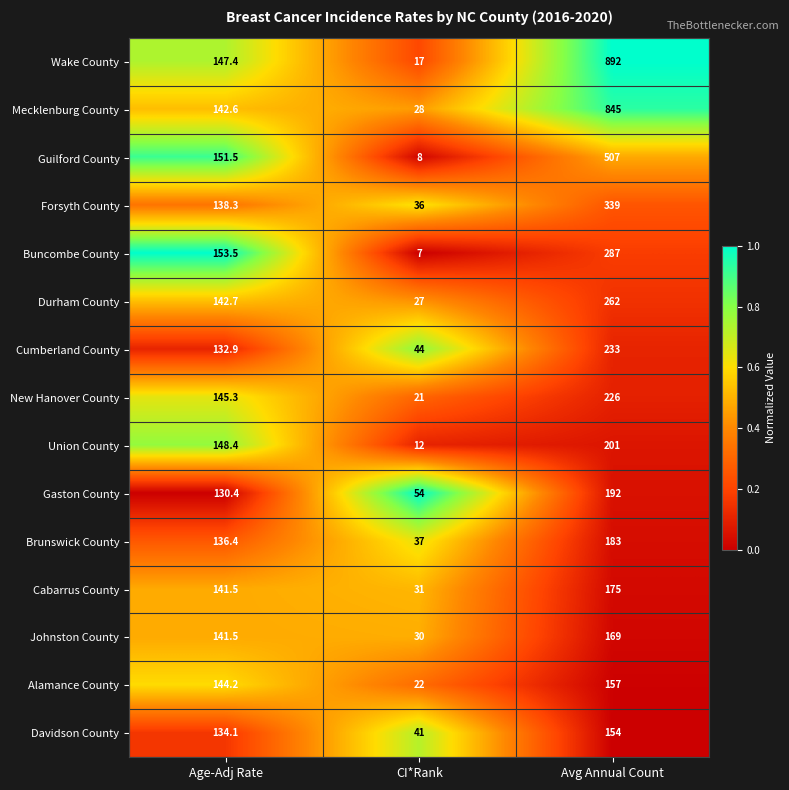

What is the difference between the maximum and minimum values in the Durham County series?

235.0